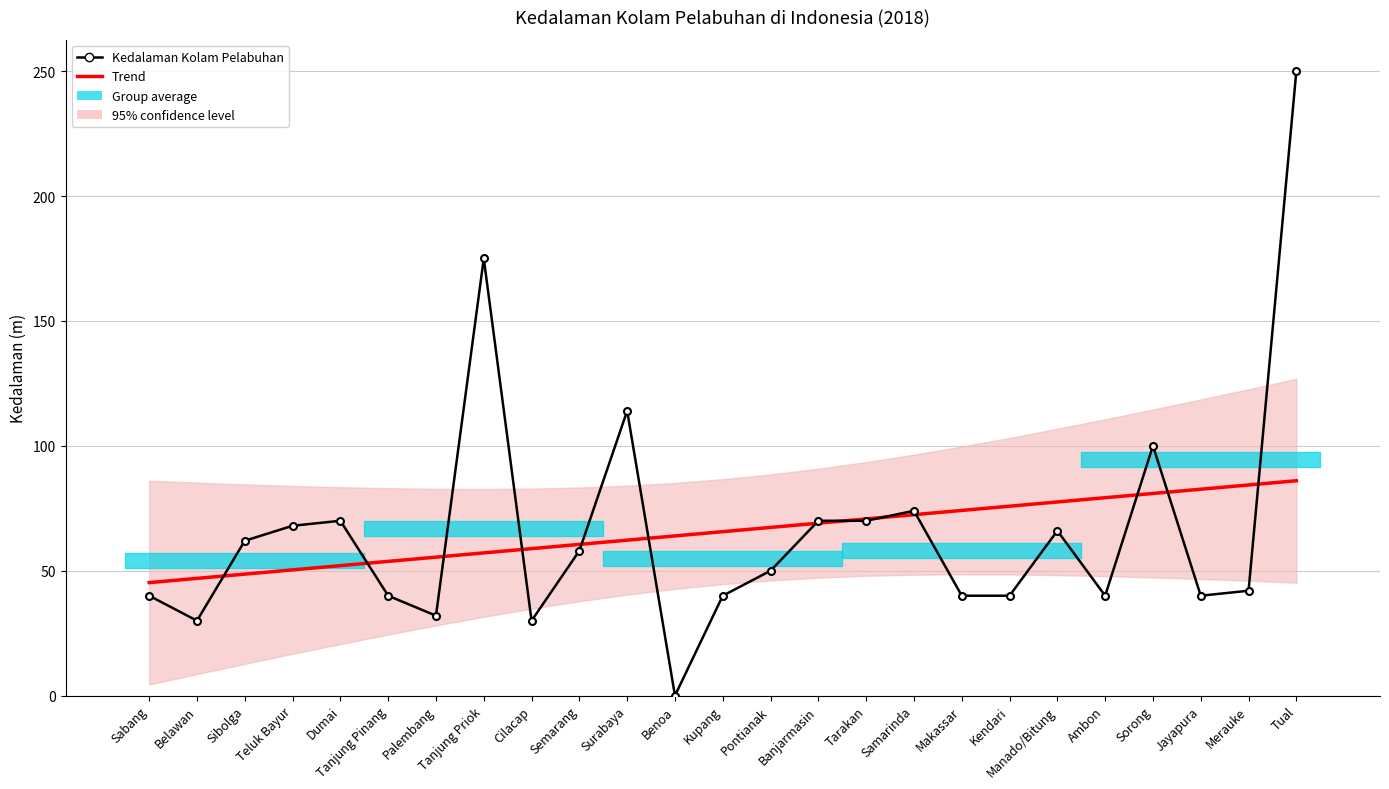

What is the value of the Kedalaman Kolam Pelabuhan point at the 2nd from the left?

30.0